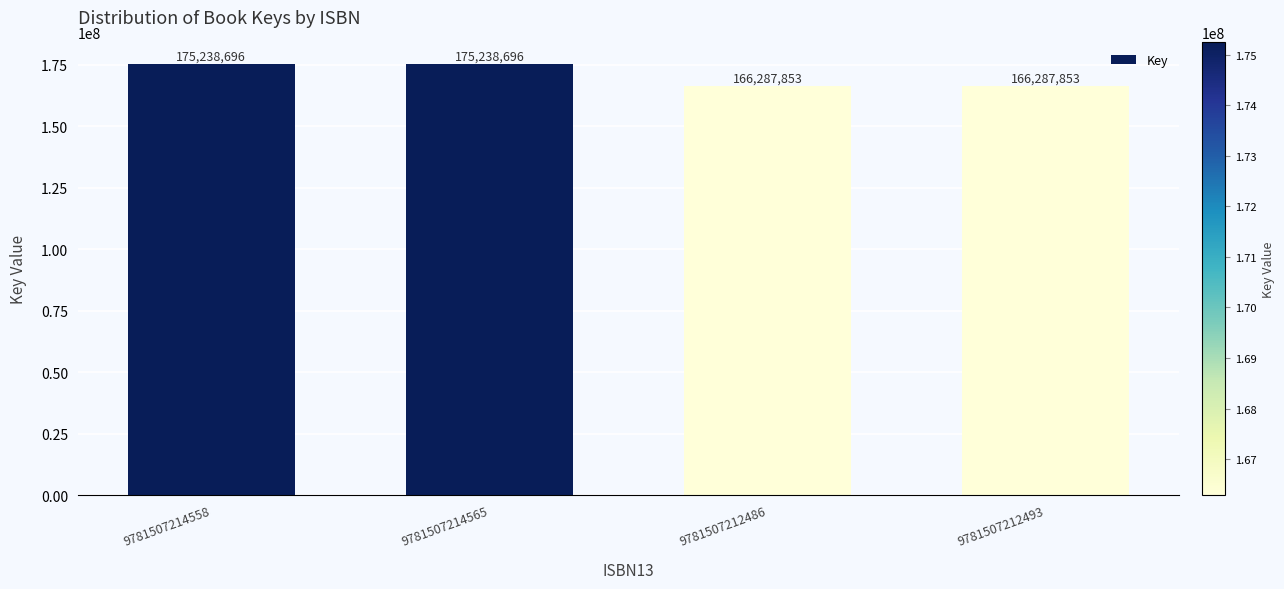

Is it true that the value at 9781507212486 is 228191673?

False